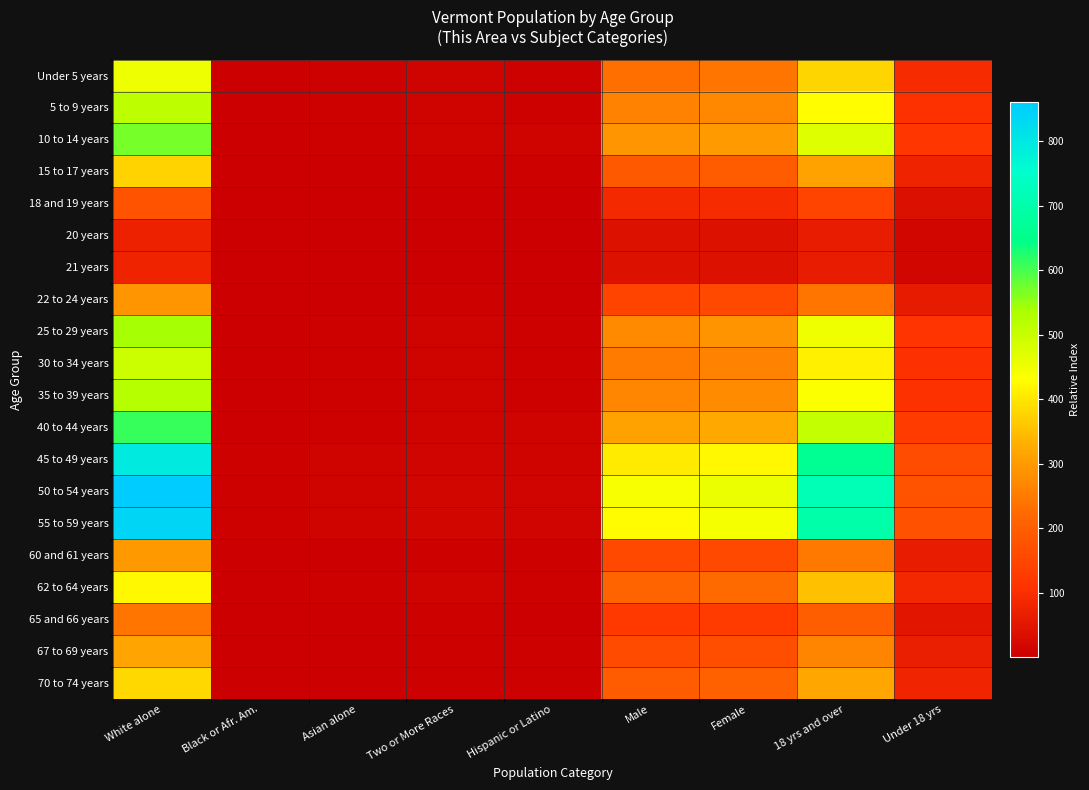

Which series has the largest total across all categories?

50 to 54 years